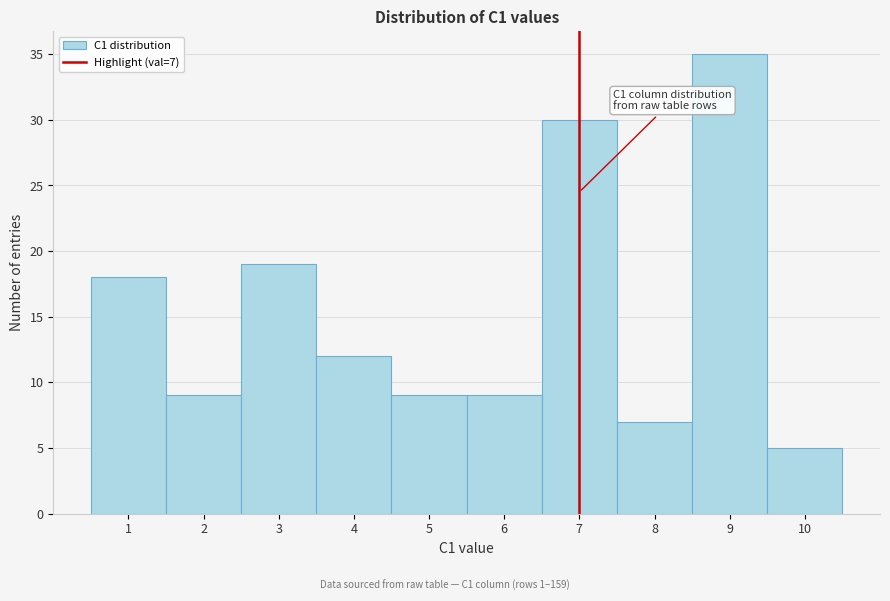

Over which range of the x-axis is the bar tallest?

8.5 to 9.5